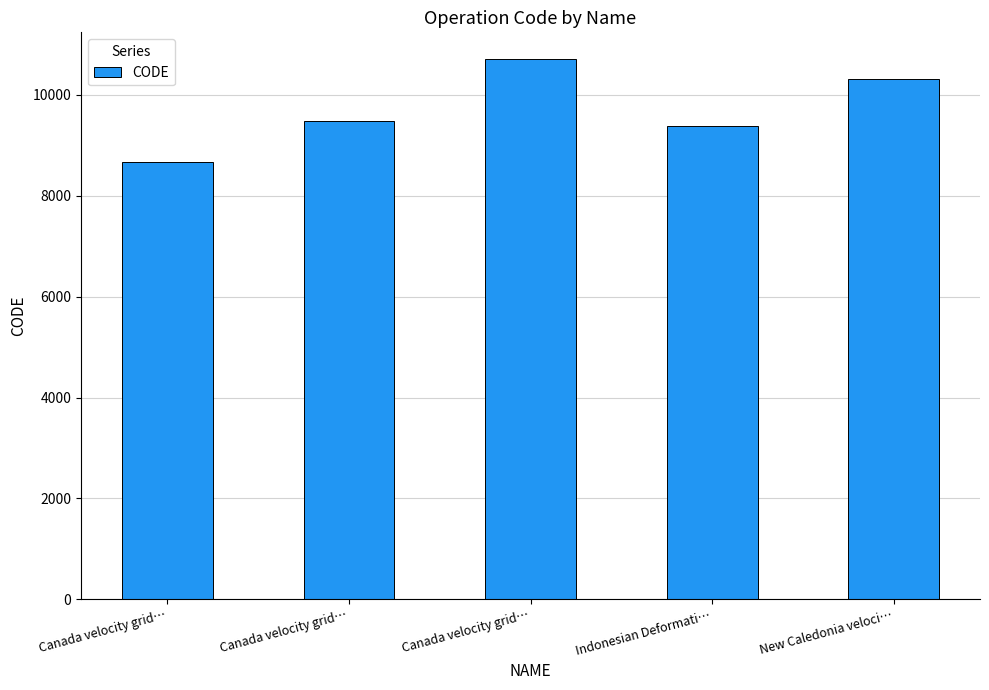

Count the number of data series in this chart.

1